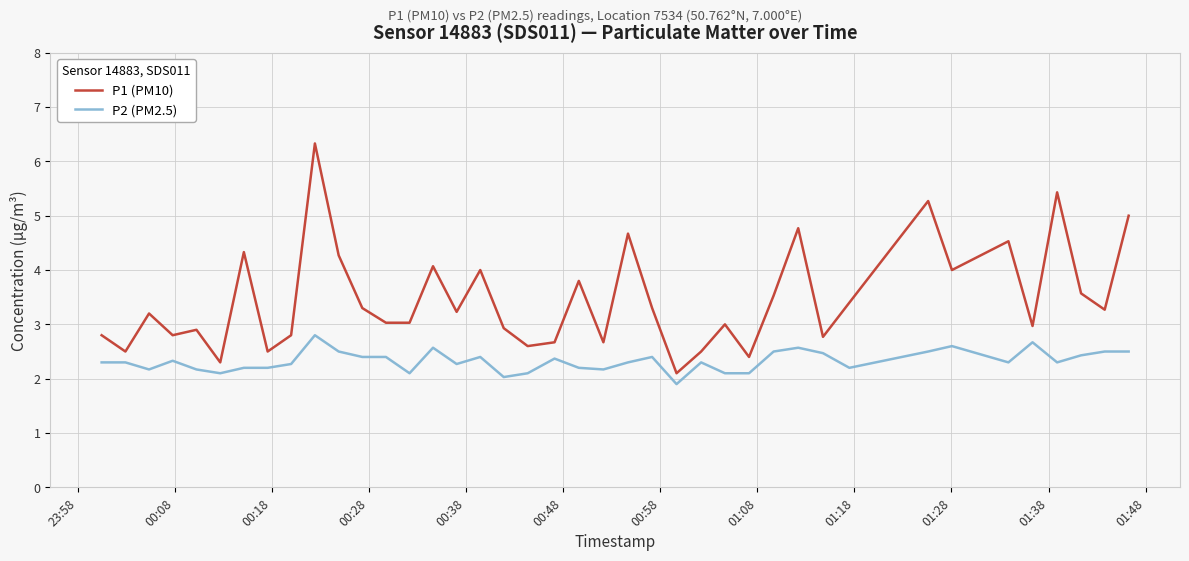

List the series in order of their peak value, lowest first.

P2 (PM2.5), P1 (PM10)